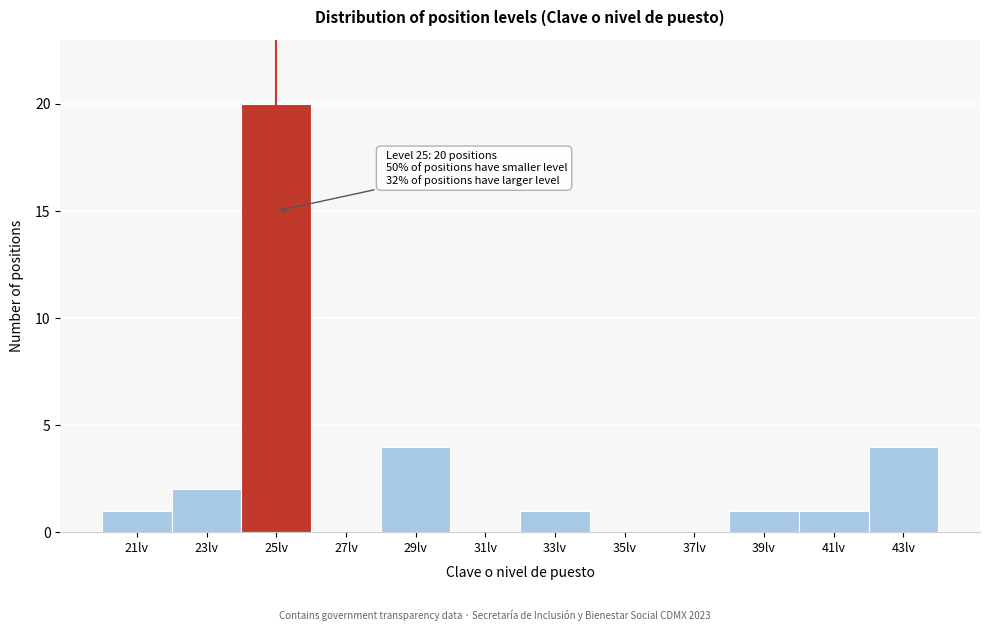

Which range on the x-axis has the tallest bar?

24 to 26